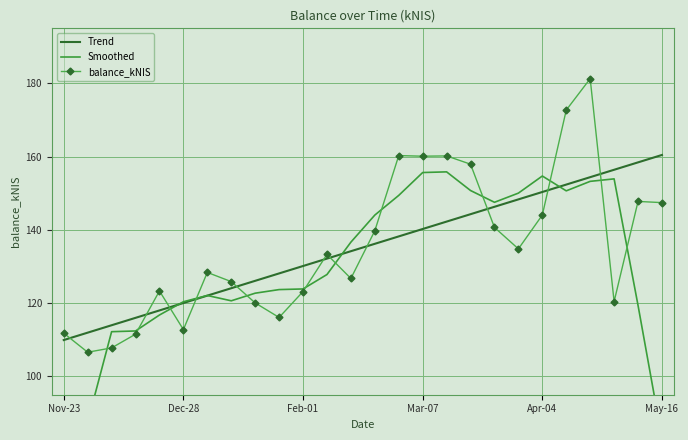

Which series ends up on top after the final intersection of balance_kNIS and Trend?

Trend